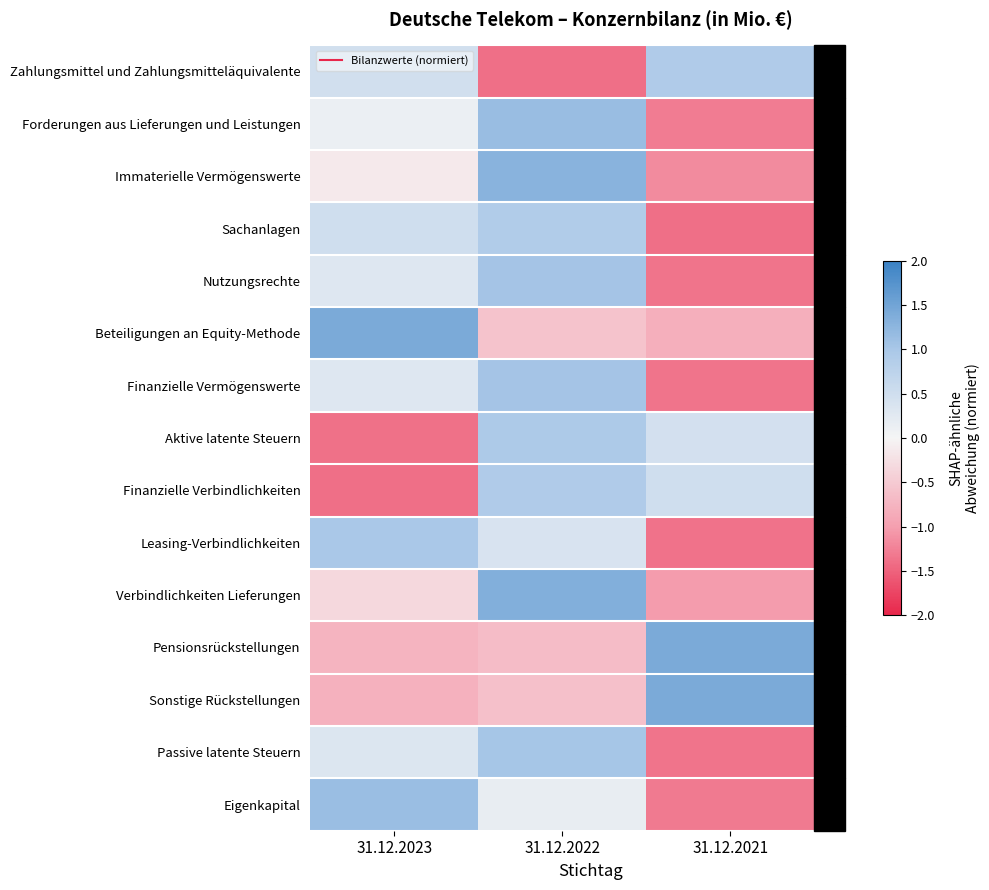

What is the minimum value shown in the chart?

-1.4